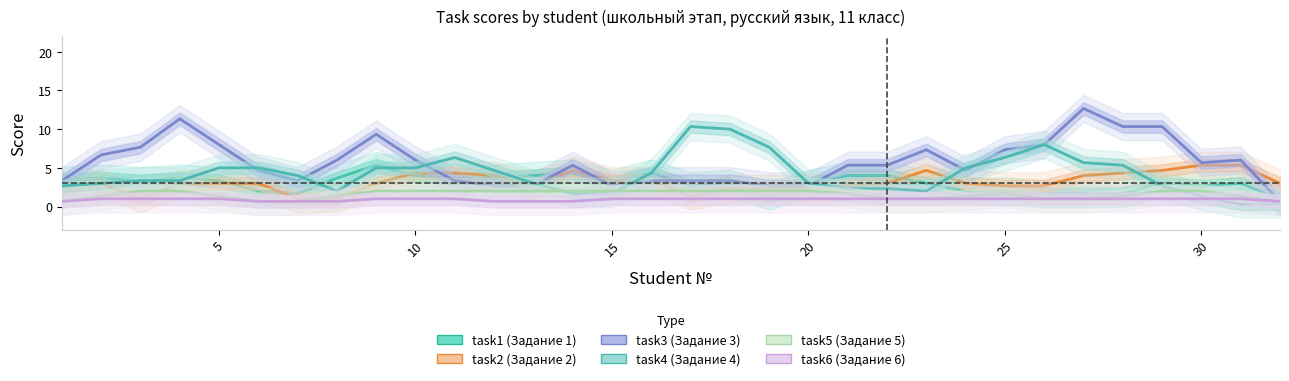

Which series ends up on top after the final intersection of task4 and task5?

task5